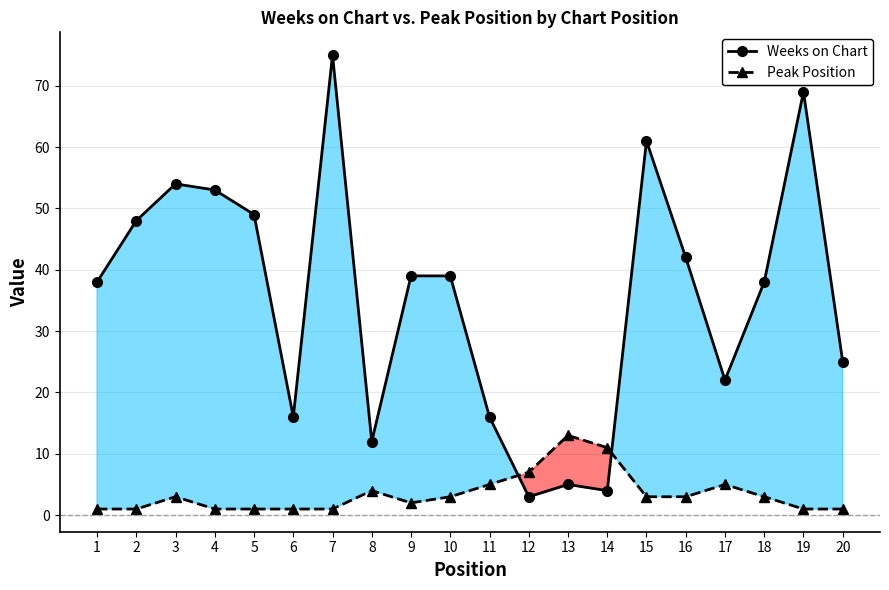

At which label is Weeks on Chart closest to 39?

9